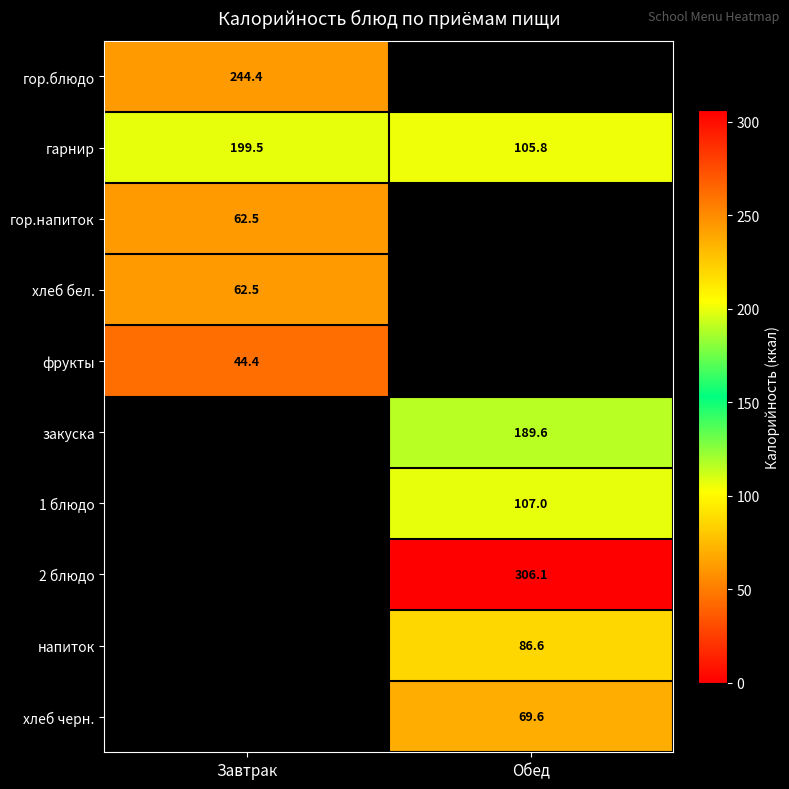

At which label is гарнир closest to 152?

Обед